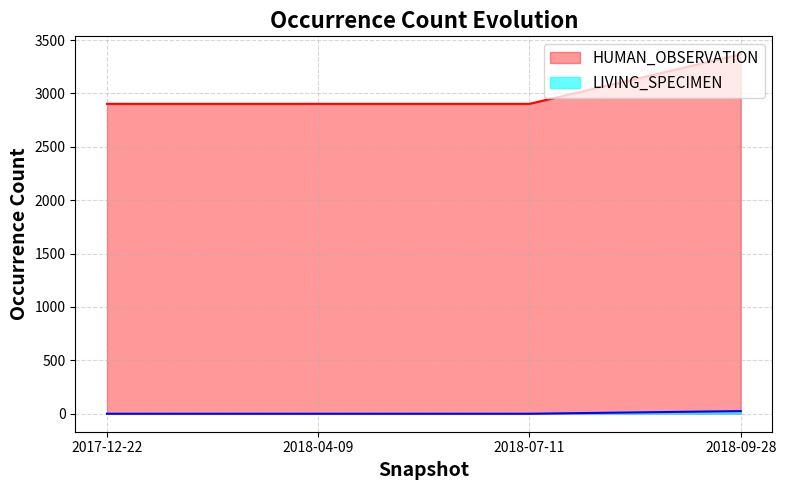

At how many categories does at least one series exceed 821?

4